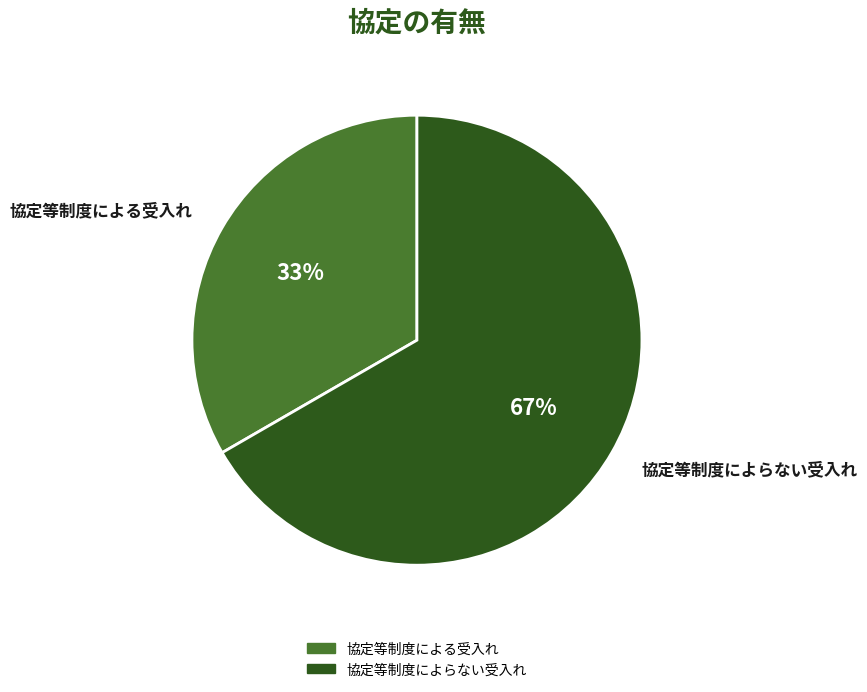

Which slice represents more than half of the pie?

協定等制度によらない受入れ